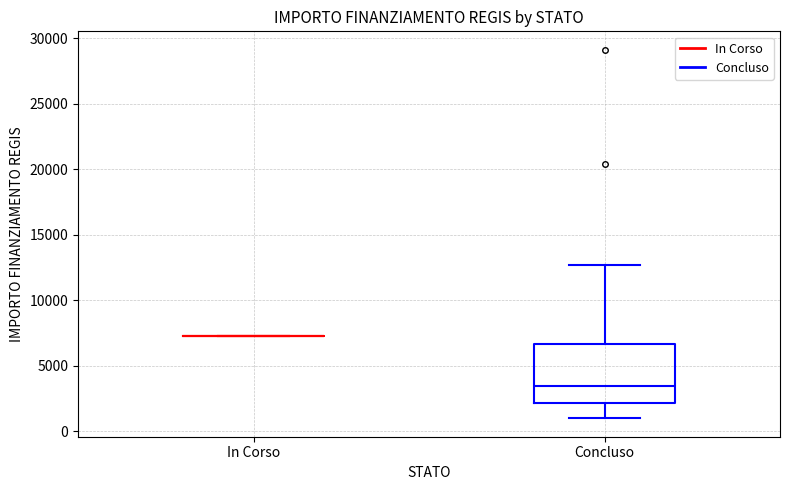

Where is the lower edge of the box for Concluso on the y-axis? The values are not printed on the chart, so give them approximately, as read against the axis.

2000